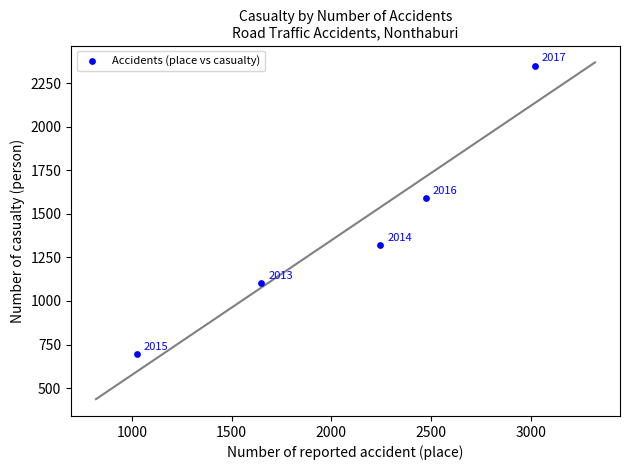

What Y value in the scatter plot is closest to 1523?

1590